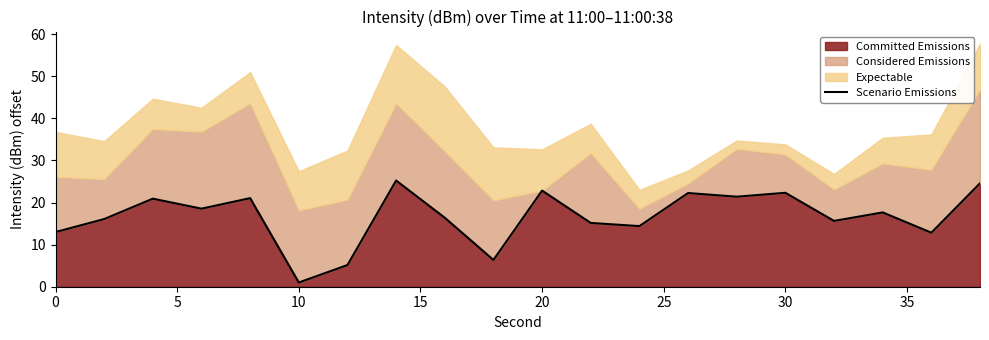

What is the highest value of the Committed Emissions series?

25.2